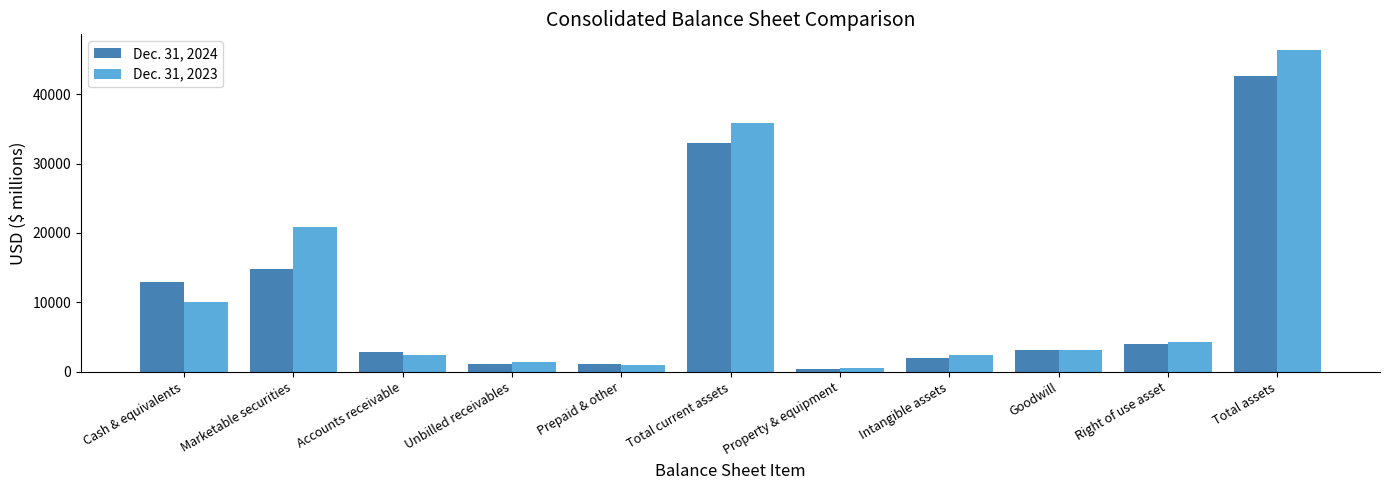

The Dec. 31, 2024 series shows 4643 at Accounts receivable. True or false?

False